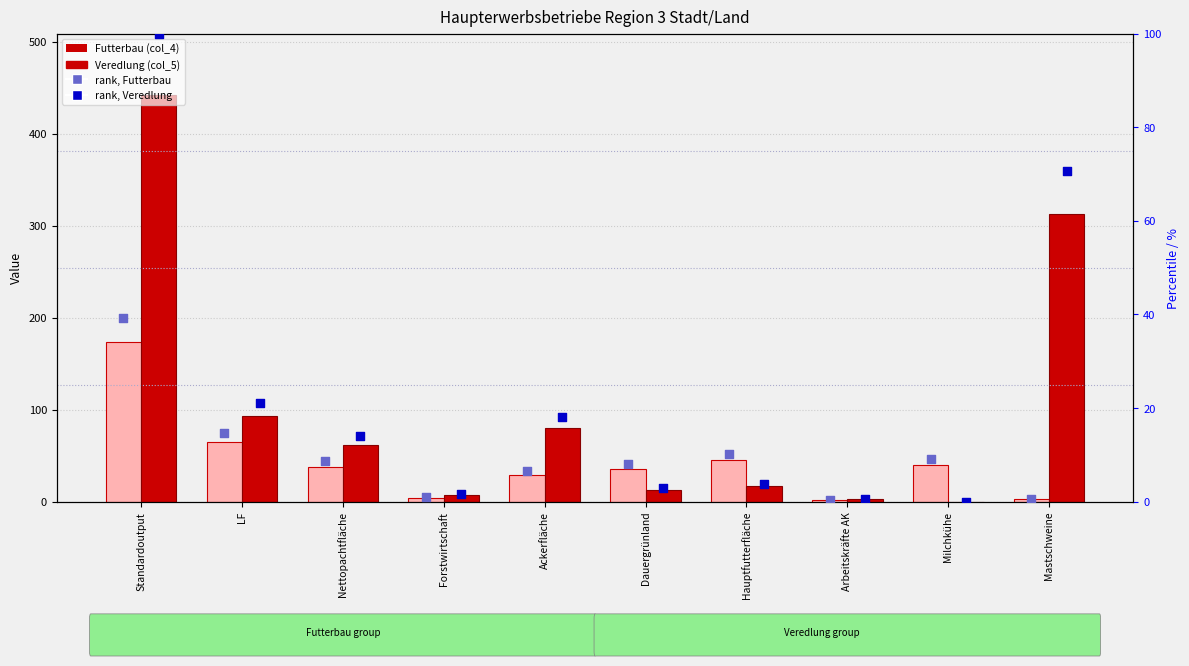

Which series has the largest total across all categories?

Veredlung (col_5)